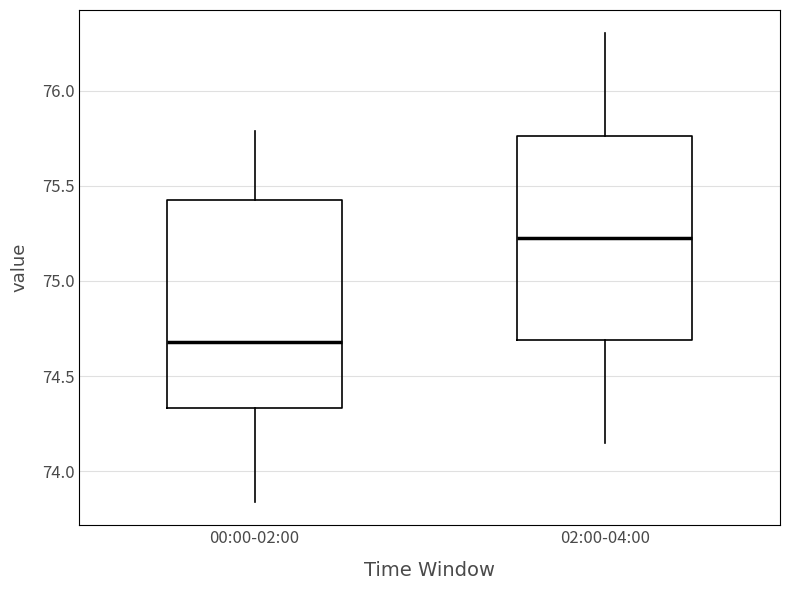

Where is the upper edge of the box for 02:00-04:00 on the y-axis? The values are not printed on the chart, so give them approximately, as read against the axis.

75.75